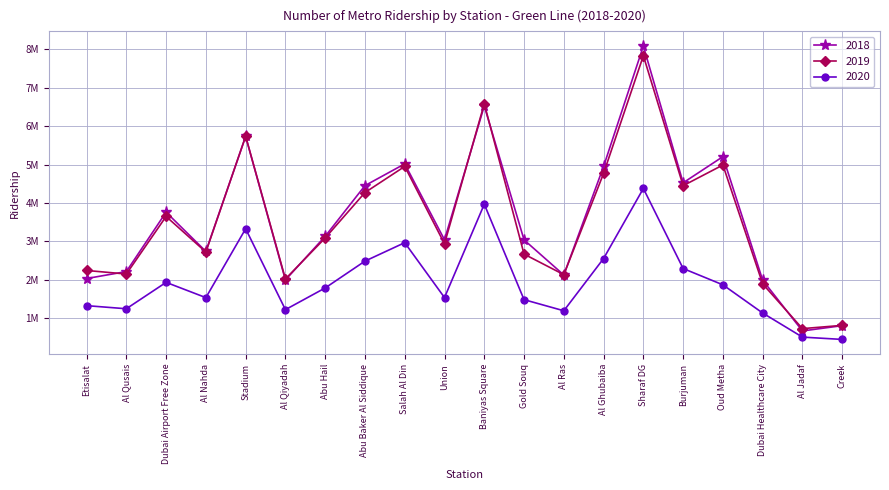

At how many categories does at least one series exceed 4774523?

6